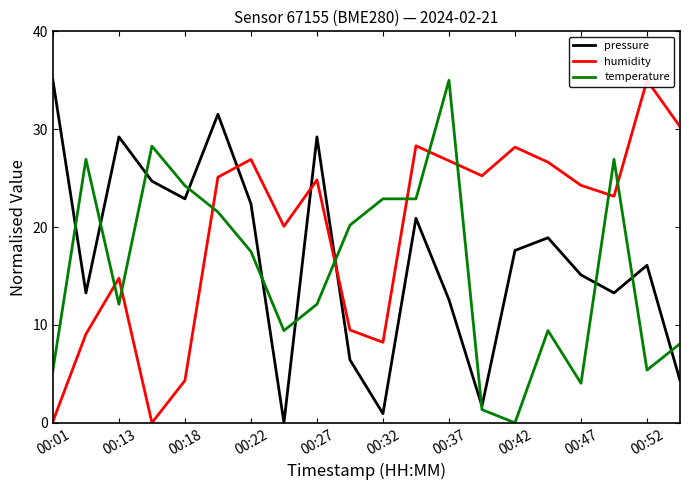

Reading left to right, transcribe all the data shown in this chart.

pressure: 35.0	13.3	29.2	24.7	22.9	31.5	22.4	0.0	29.2	6.4	0.9	20.9	12.6	1.7	17.6	18.9	15.1	13.3	16.1	4.3
humidity: 0.1	9.1	14.8	0.0	4.3	25.1	26.9	20.1	24.8	9.5	8.2	28.3	26.8	25.2	28.2	26.6	24.3	23.1	35.0	30.3
temperature: 5.4	26.9	12.1	28.3	24.2	21.5	17.5	9.4	12.1	20.2	22.9	22.9	35.0	1.3	0.0	9.4	4.0	26.9	5.4	8.1